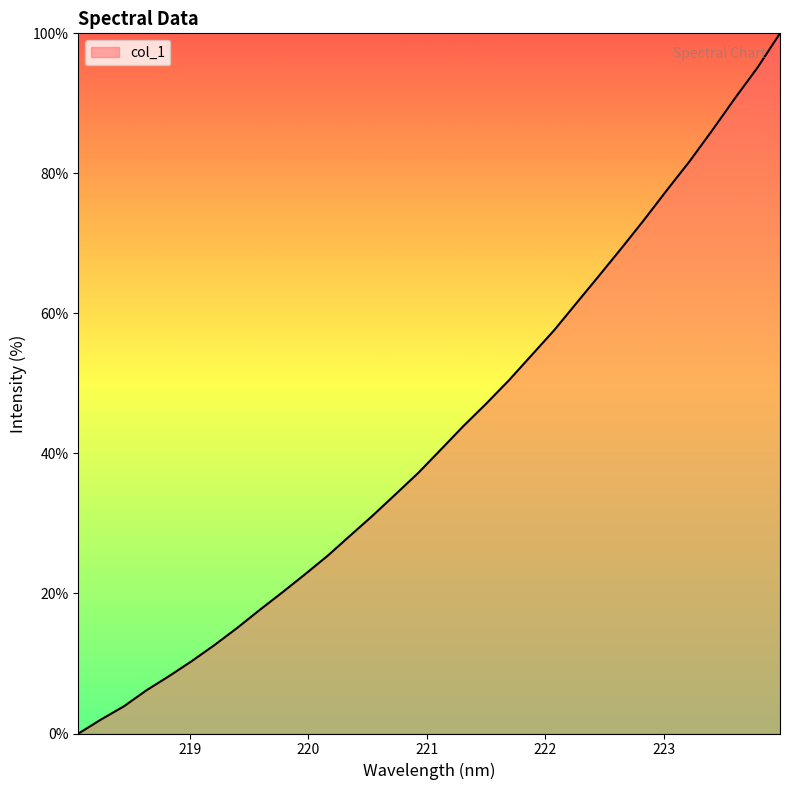

Reading left to right, what are all the values shown in this chart?

0.0	2.0	3.9	6.2	8.2	10.3	12.6	15.1	17.6	20.2	22.7	25.4	28.3	31.1	34.2	37.2	40.5	43.9	47.1	50.4	54.0	57.6	61.5	65.4	69.4	73.4	77.6	81.7	86.1	90.7	95.1	100.0